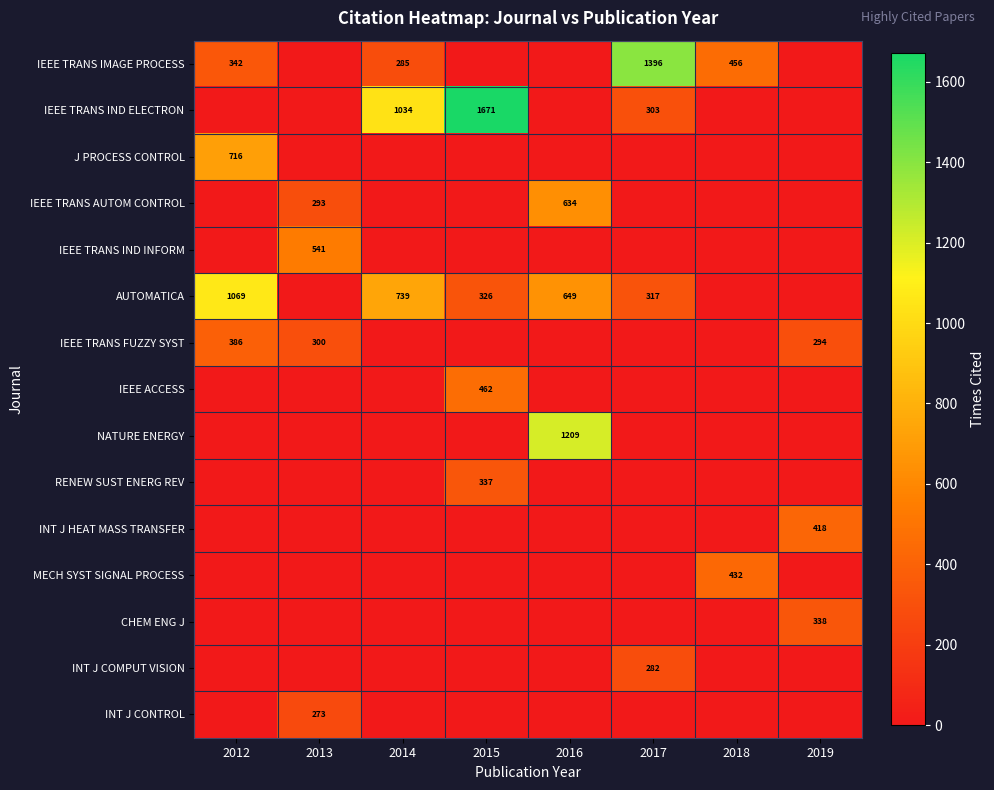

Is it true that IEEE TRANS IND ELECTRON equals 303 at 2017?

True